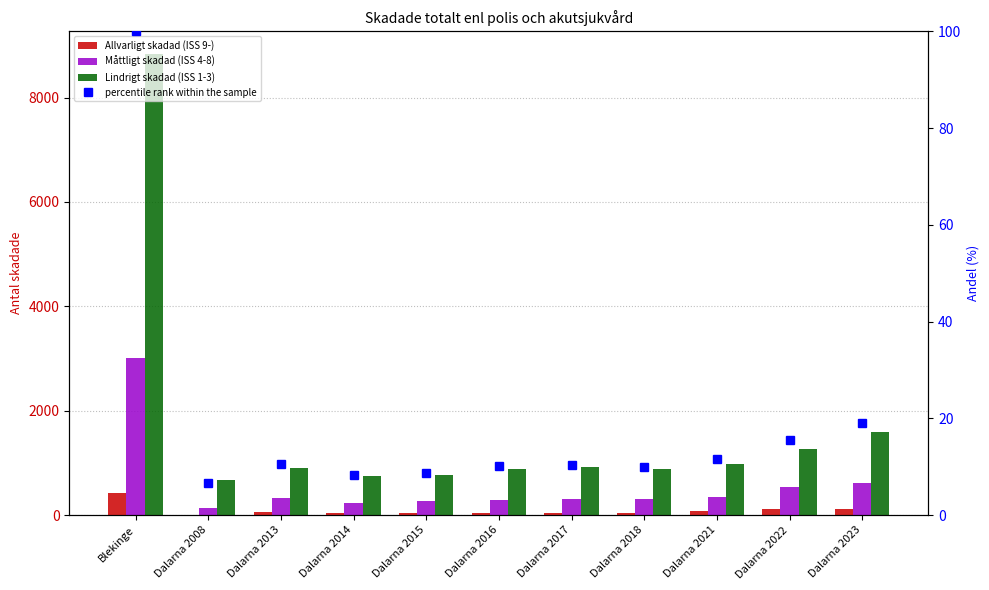

What is the sum of the Måttligt skadad (ISS 4-8) values at Dalarna 2014 and Dalarna 2022?

765.0